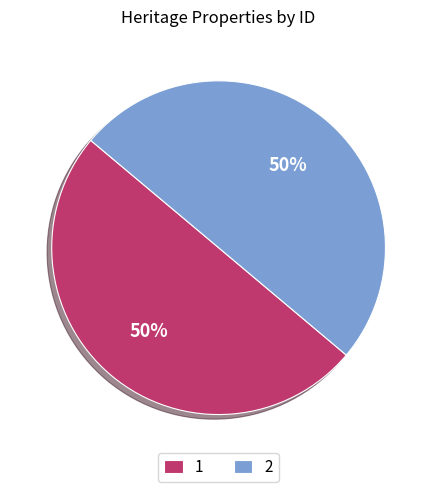

What is the ratio of the value at 2 to the value at 1?

1.0